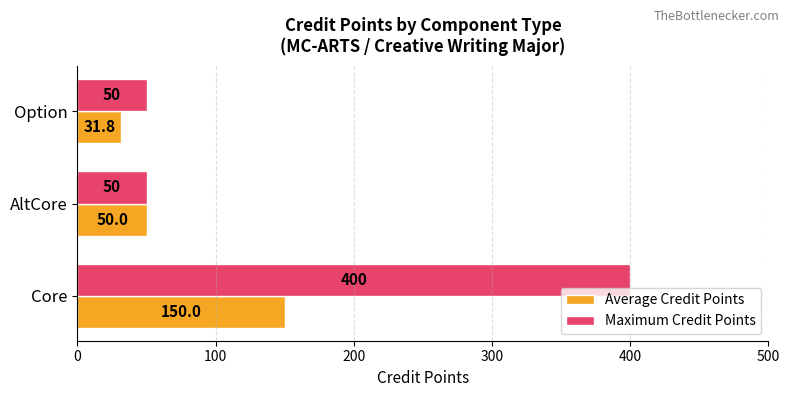

What is the sum of all Maximum Credit Points values?

500.0